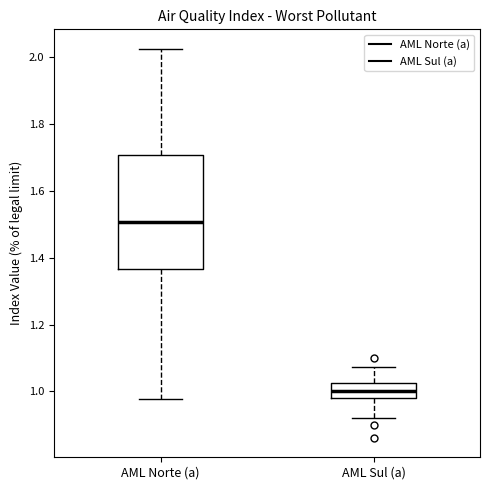

Which box has the lowest median line?

AML Sul (a)